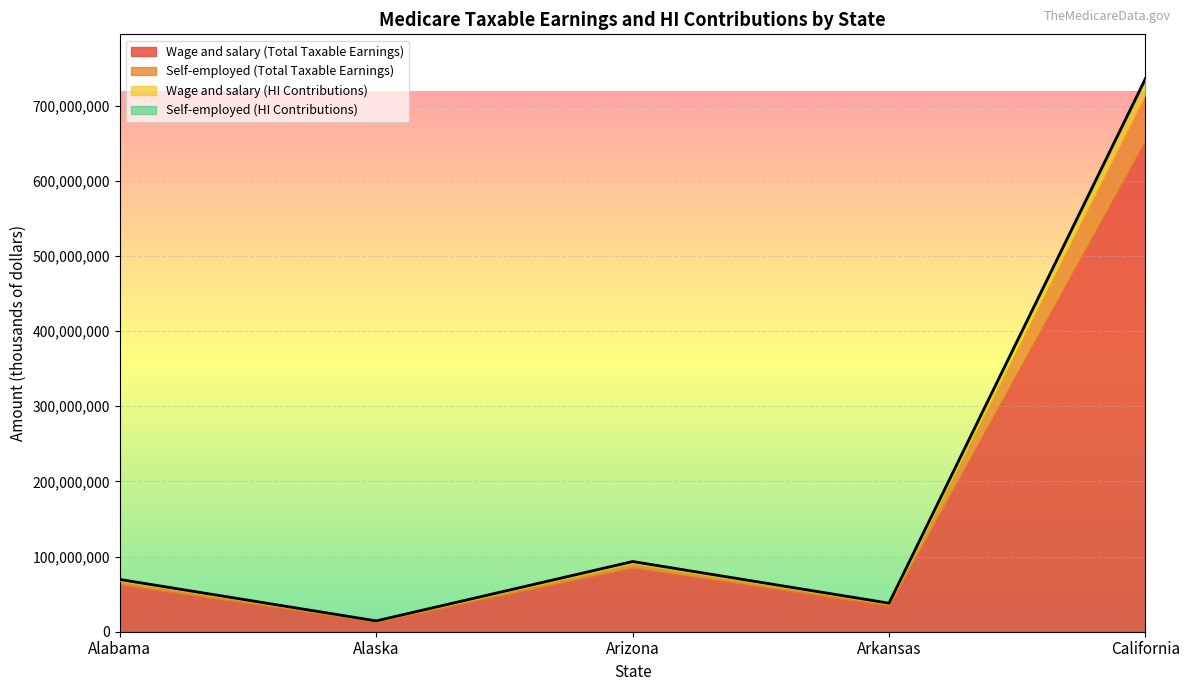

Which series changed the most between Arizona and California?

Wage and salary (Total Taxable Earnings)